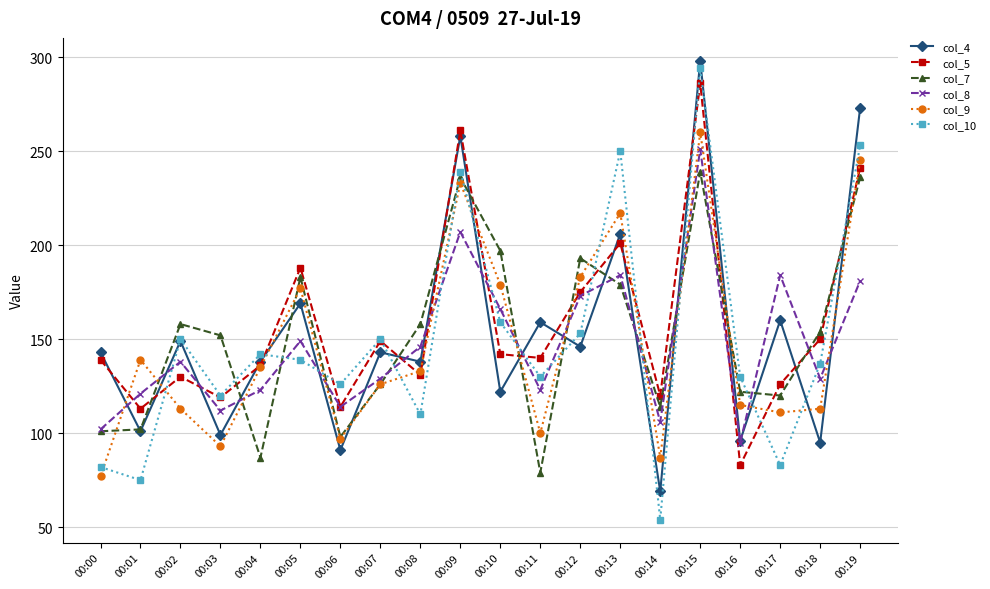

What value does the col_5 series have at 00:14, to the nearest 10?

120